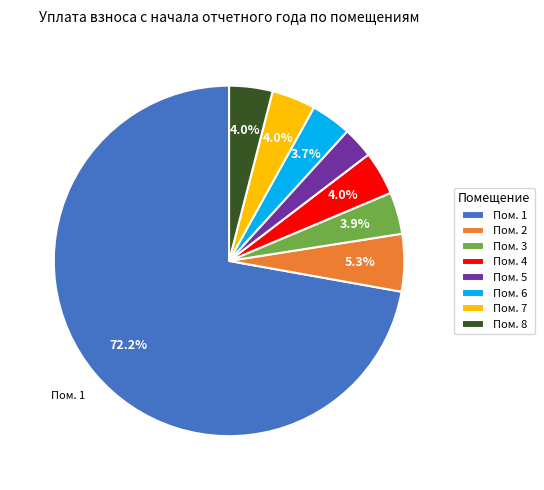

Which slice represents more than half of the pie?

Пом. 1